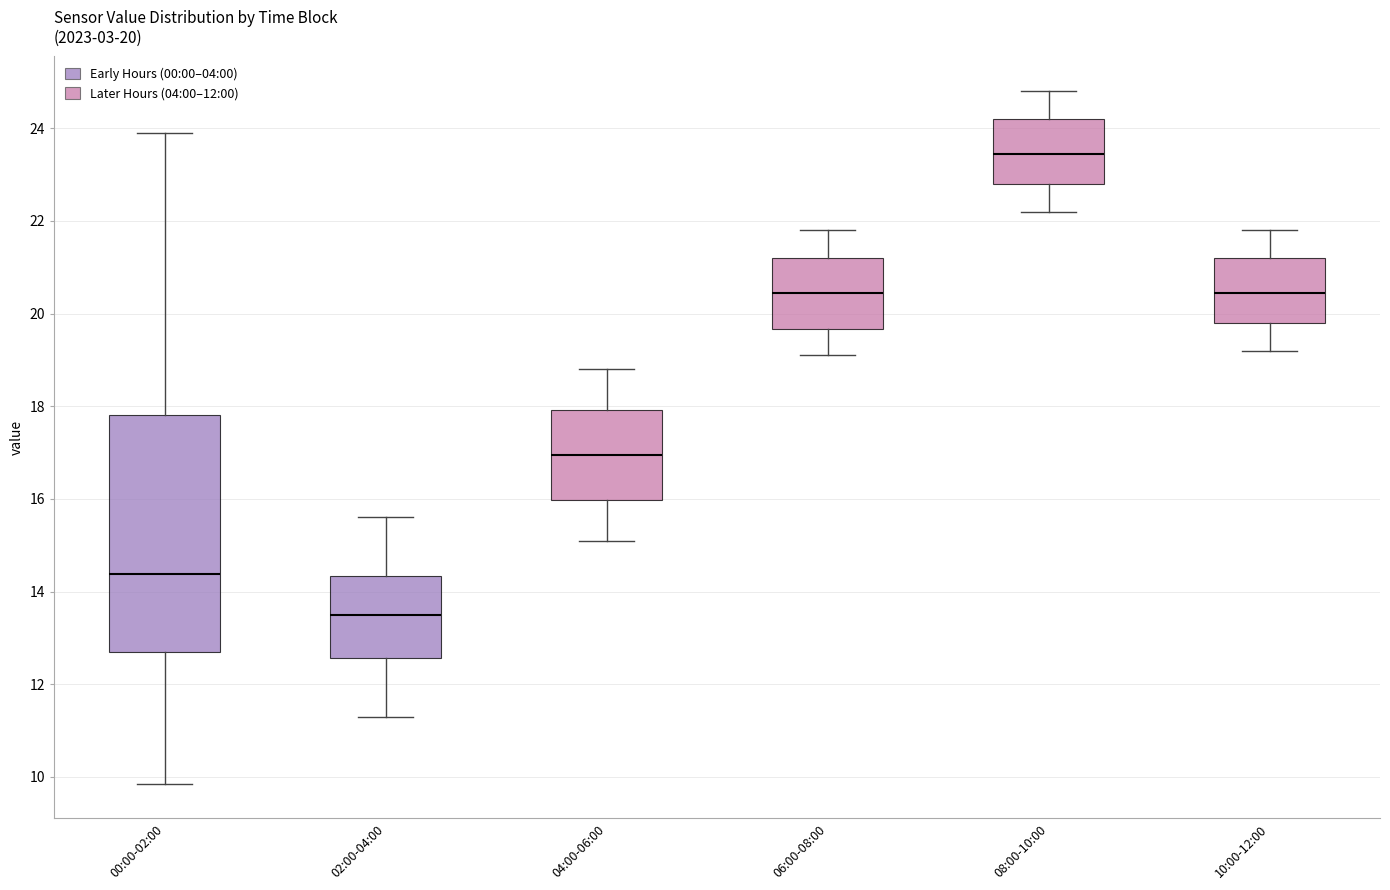

Which box has the highest median line?

08:00-10:00